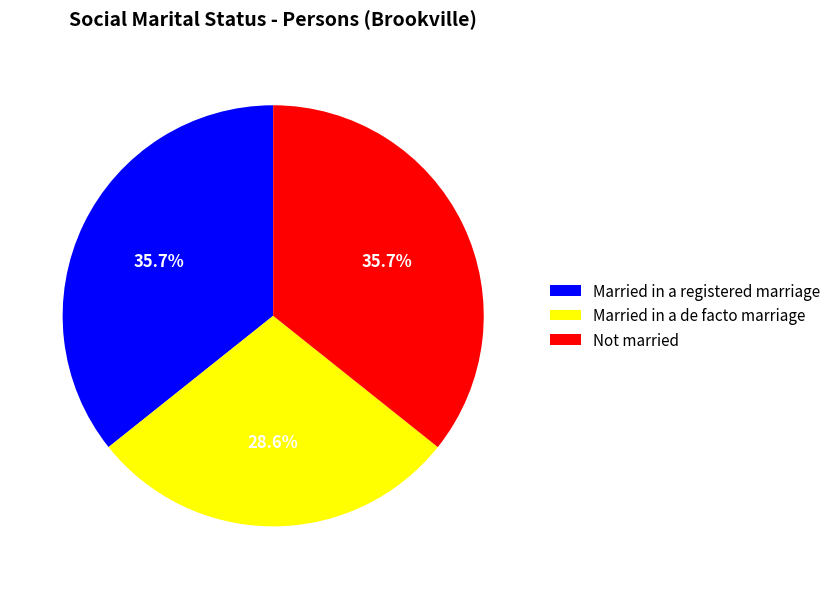

How much of the chart is everything except Married in a registered marriage?

64.3%